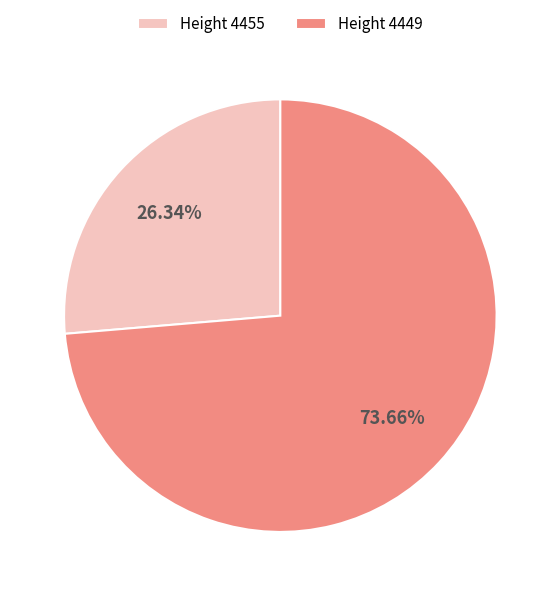

Is there any slice that represents more than half of the pie?

Yes